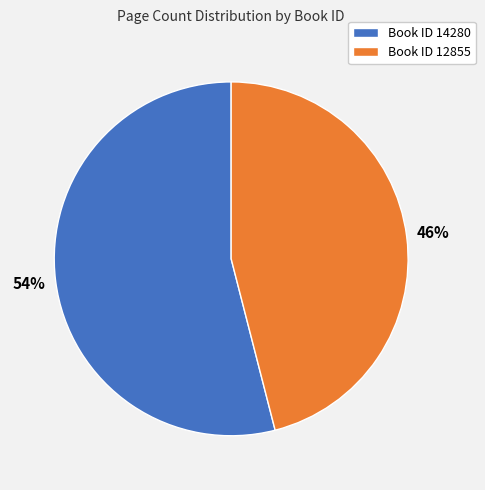

Which category has the biggest portion of the pie?

Book ID 14280